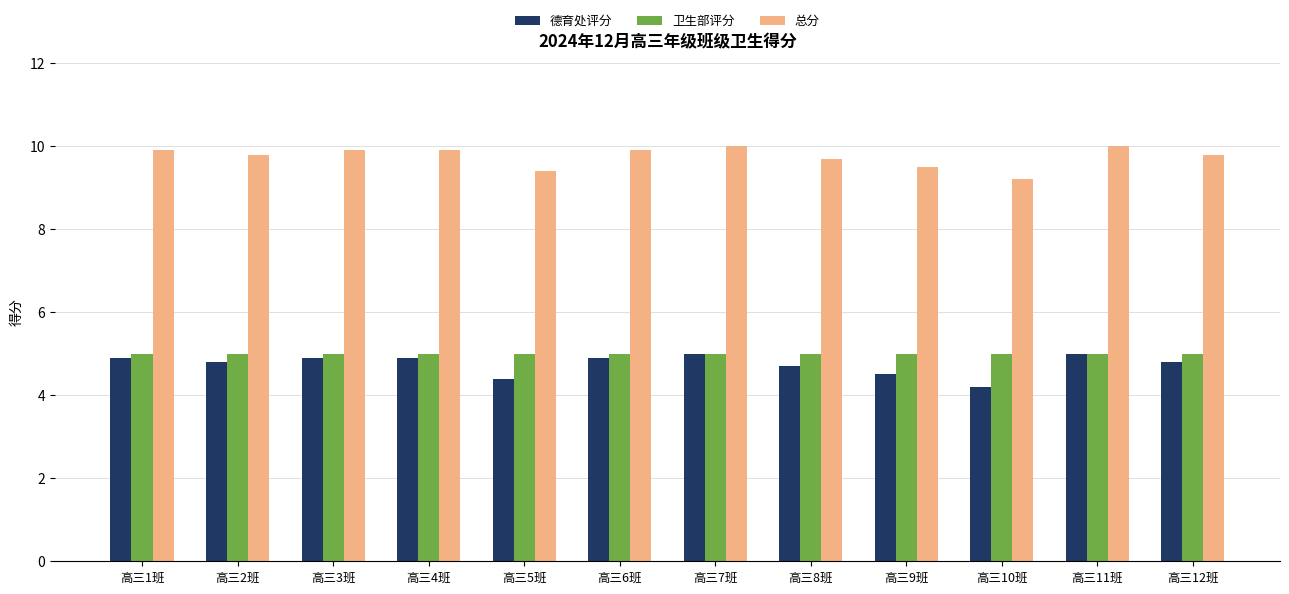

What are all the series names shown in the legend?

德育处评分, 卫生部评分, 总分